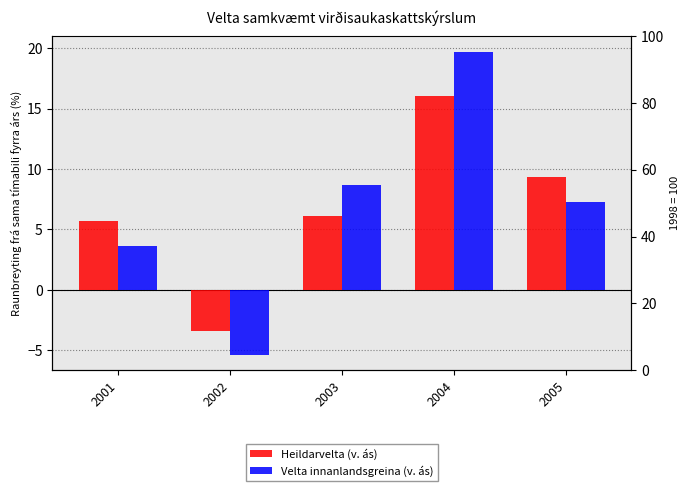

Reading left to right, what are all the values shown in this chart?

Heildarvelta (v. ás): 2001=5.7	2002=-3.4	2003=6.1	2004=16.1	2005=9.3
Velta innanlandsgreina (v. ás): 2001=3.7	2002=-5.3	2003=8.7	2004=19.7	2005=7.2